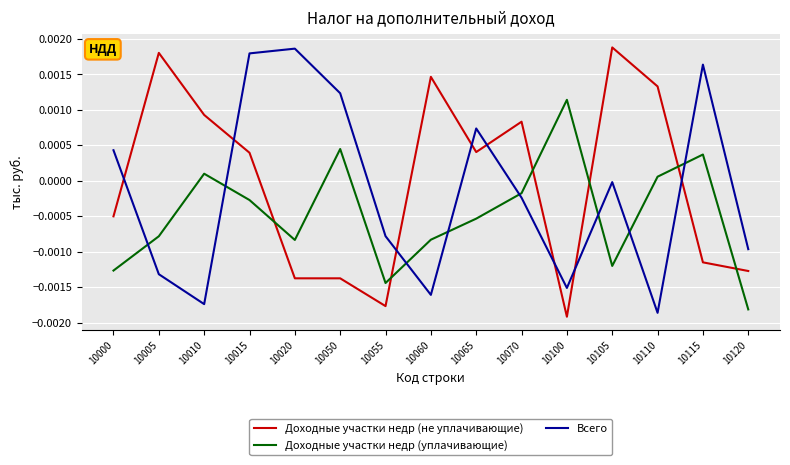

At 10000, list the series in order from smallest to largest.

Доходные участки недр (уплачивающие), Доходные участки недр (не уплачивающие), Всего